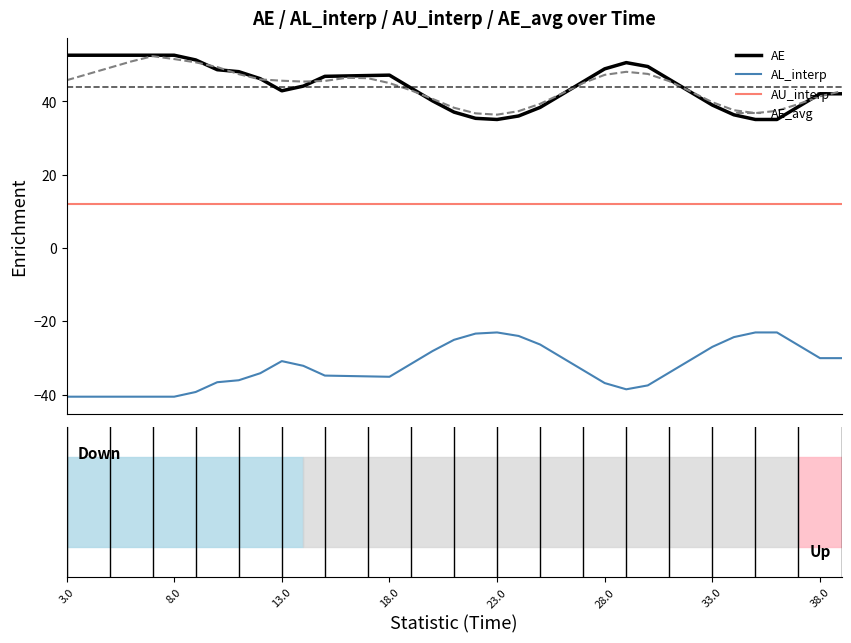

True or false: AE and AL_interp cross at least once.

False